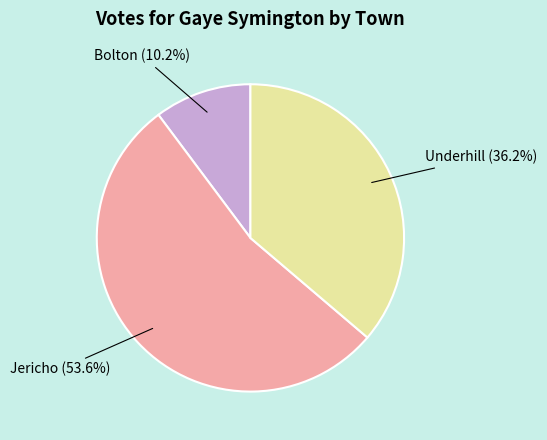

What percentage do Bolton and Jericho together represent?

63.8%